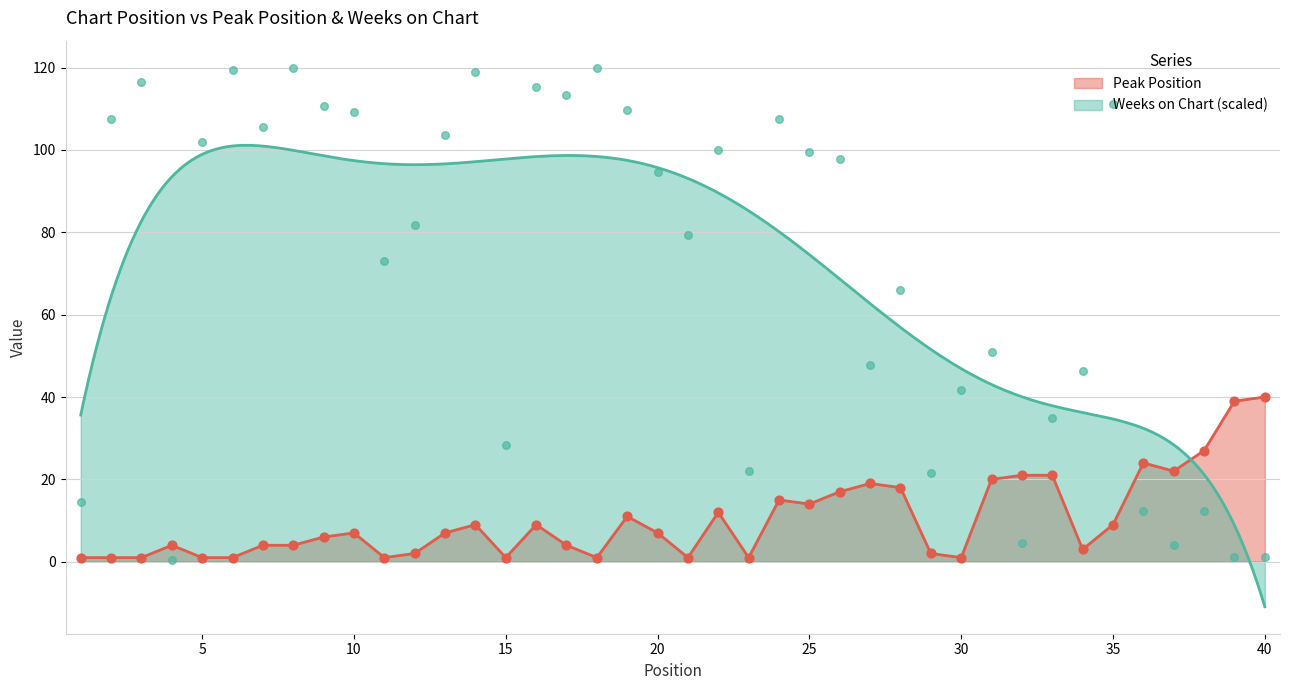

Which series contains the lowest Y value?

Weeks on Chart